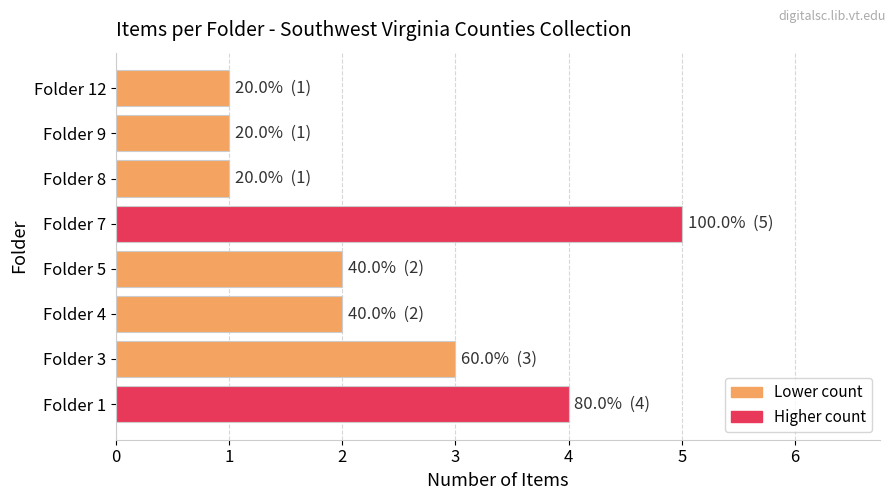

How many bars are there in total?

8